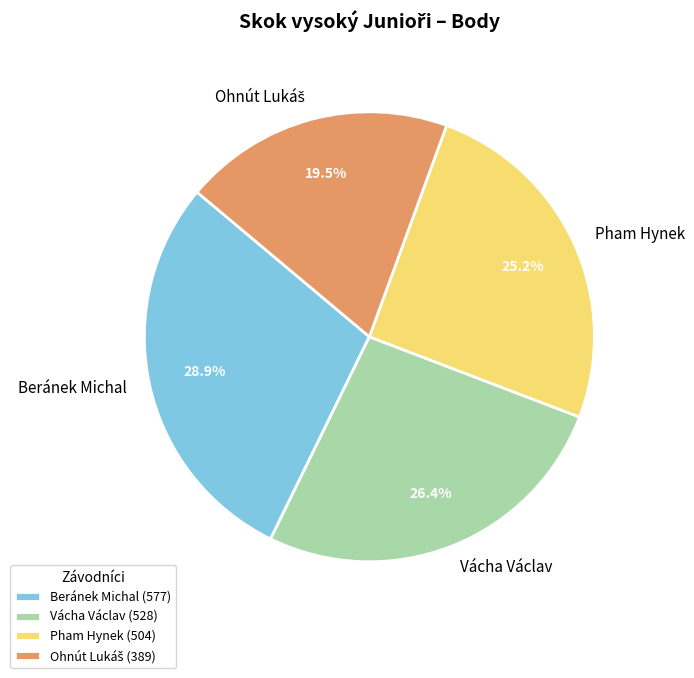

Is Vácha Václav the majority of the pie?

No